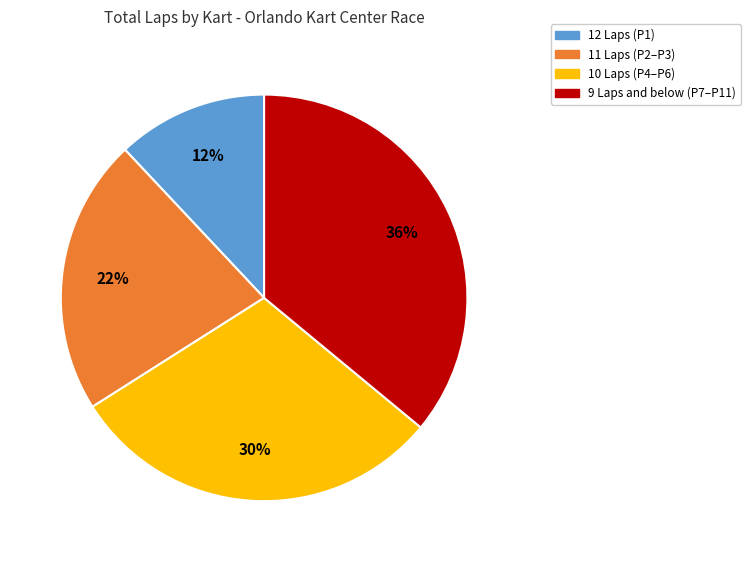

Is there a majority slice in this chart?

No